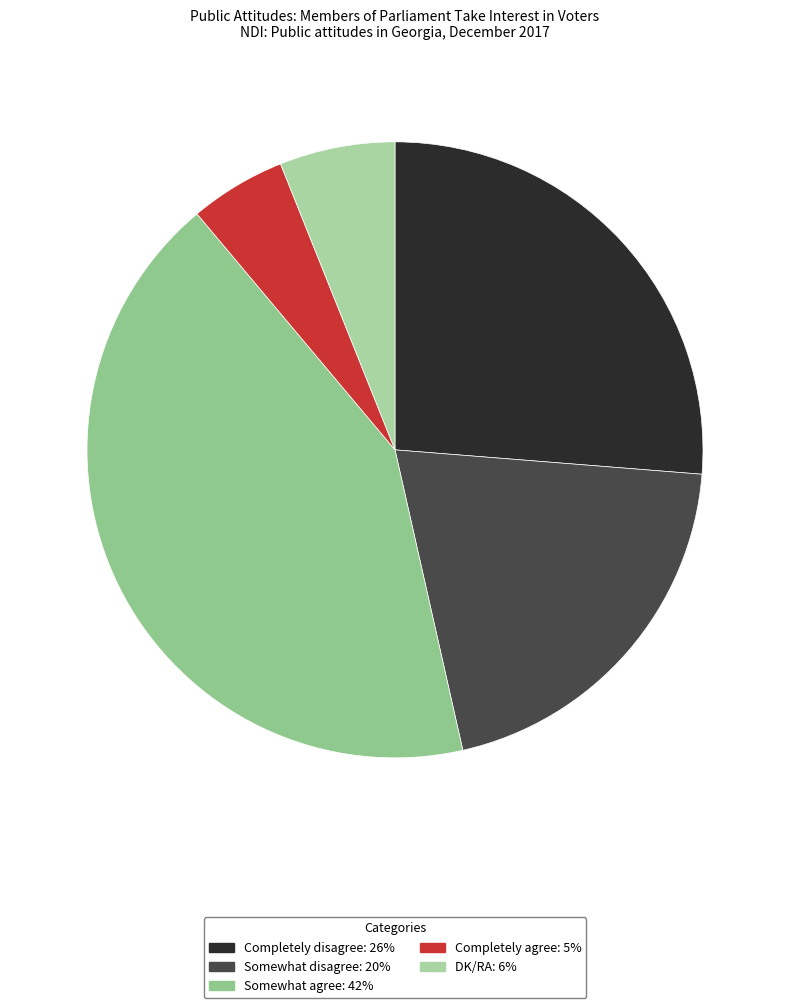

Is it true that Somewhat agree is 42% of the pie?

True